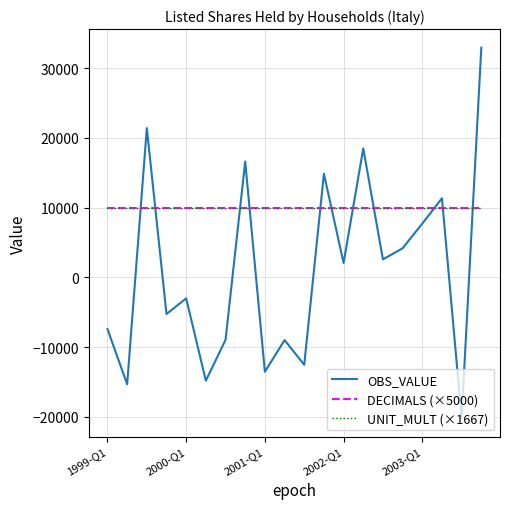

What is the lowest value of the DECIMALS (×5000) series?

10000